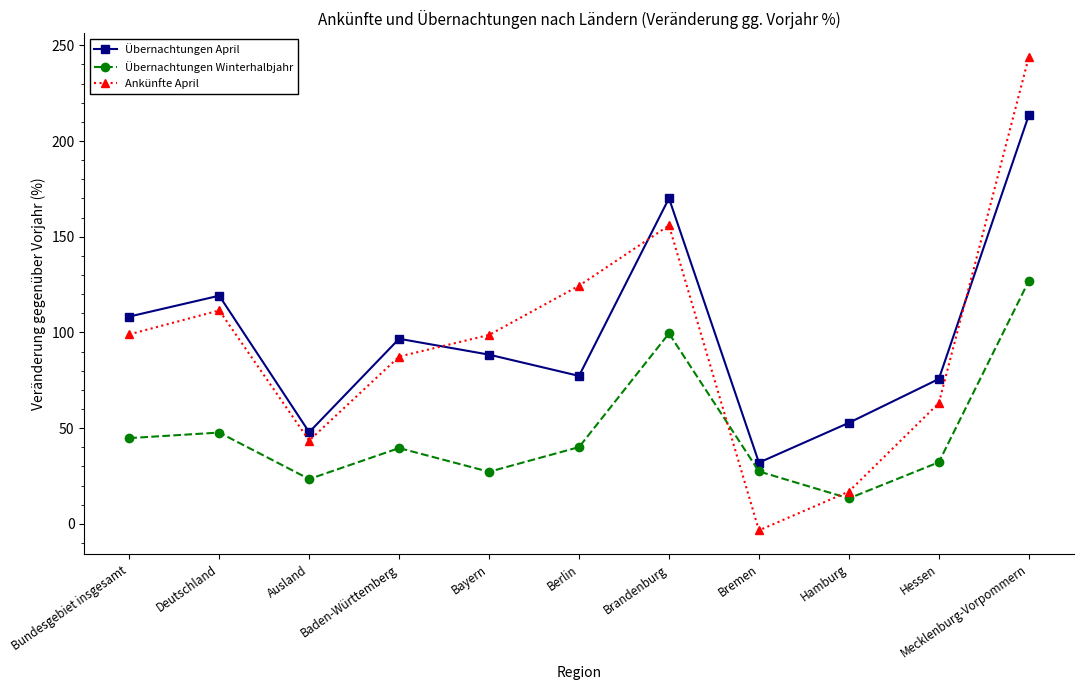

What position from the left is Hamburg?

9